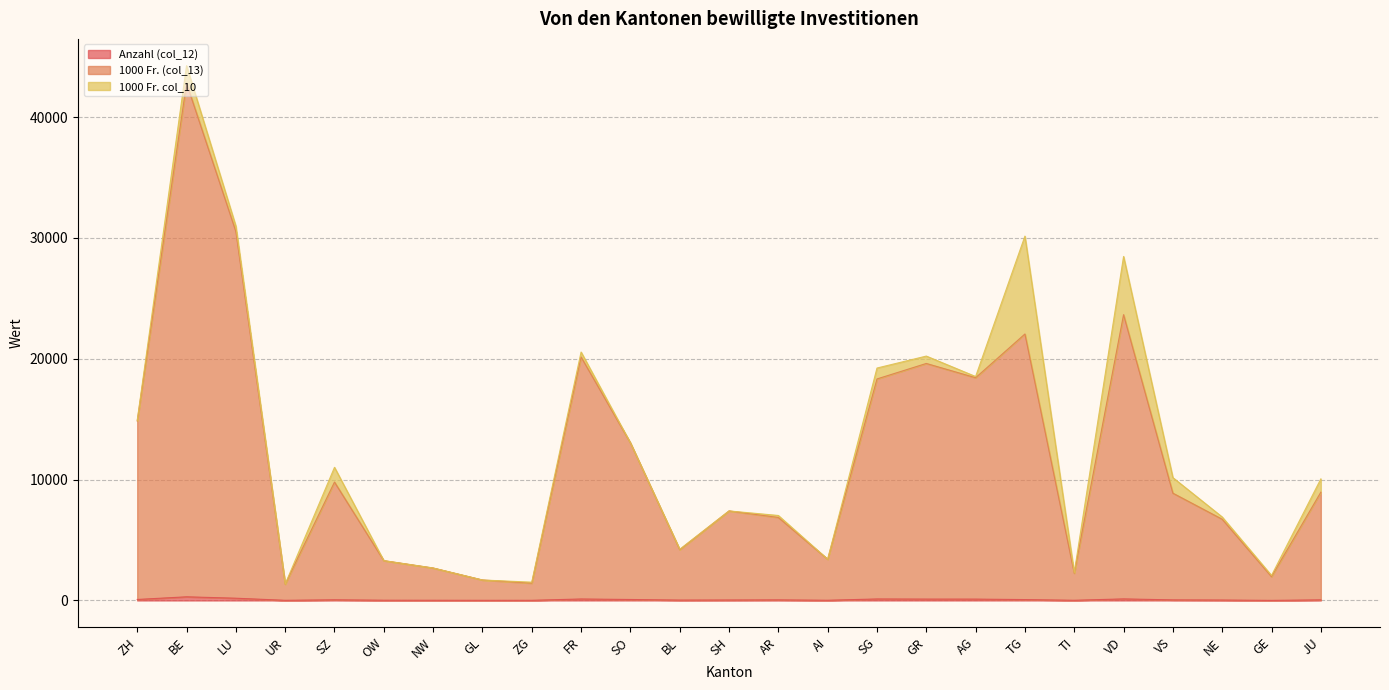

The value of 1000 Fr. (col_13) at SG is 8292.2. True or false?

False